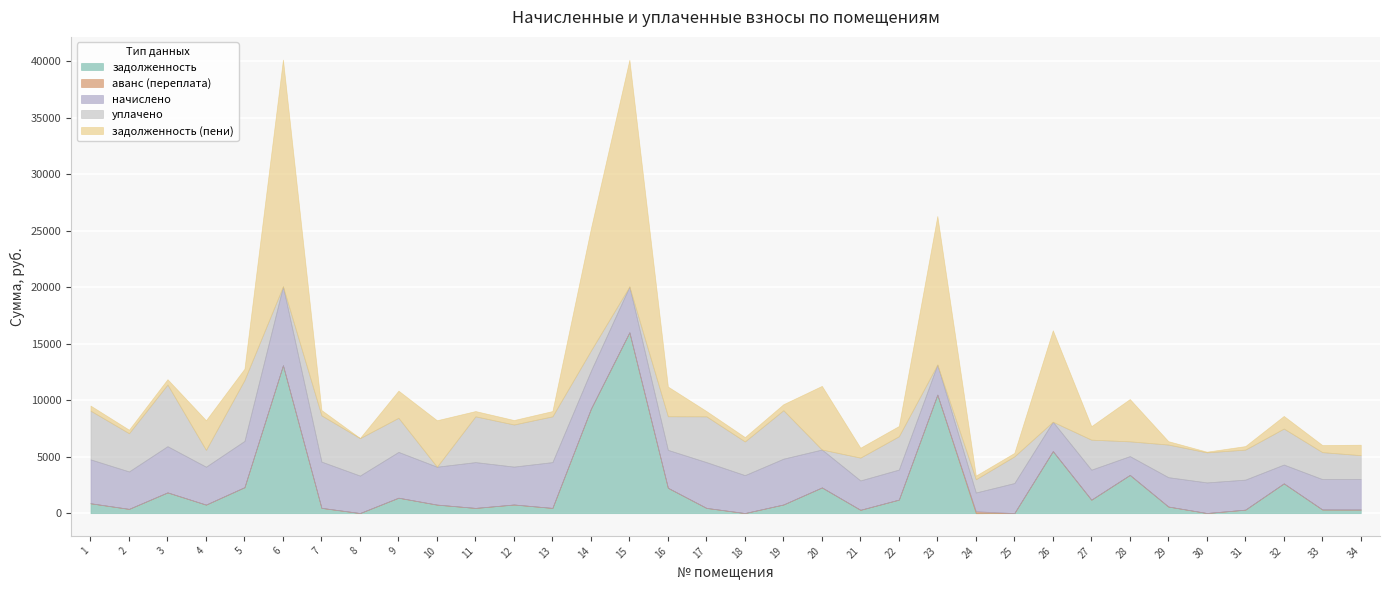

Where is the first local maximum for уплачено?

3